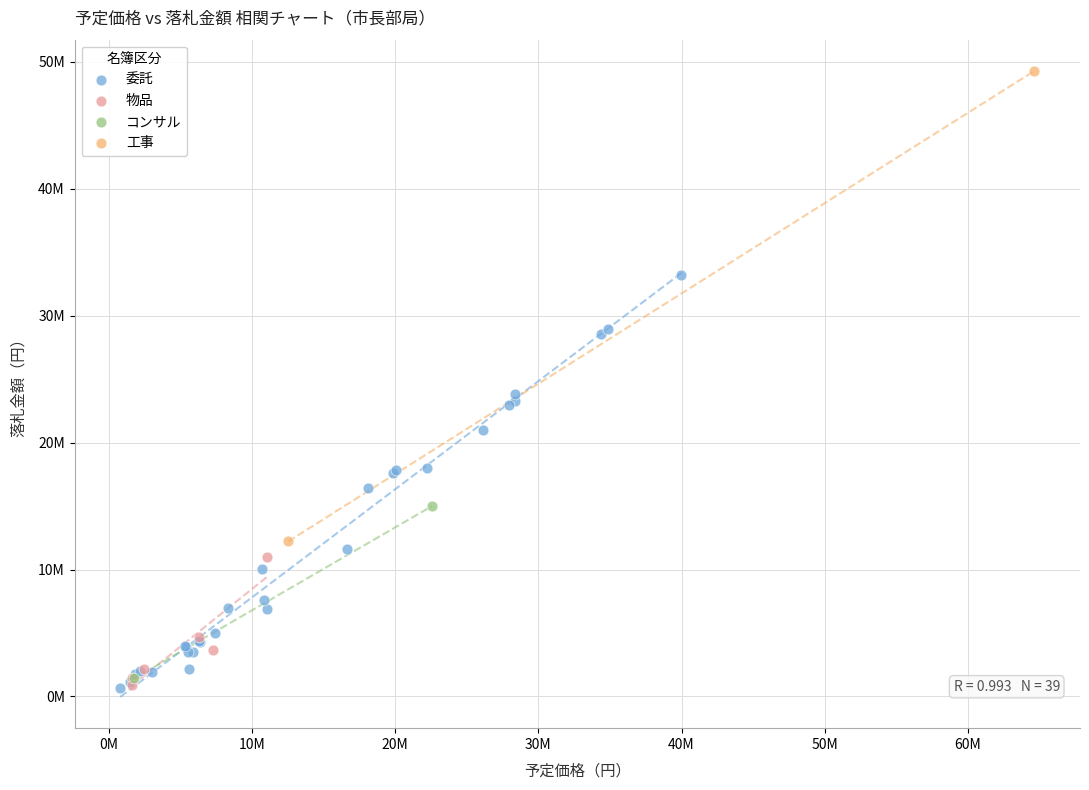

Which series has the largest Y range (max minus min)?

工事